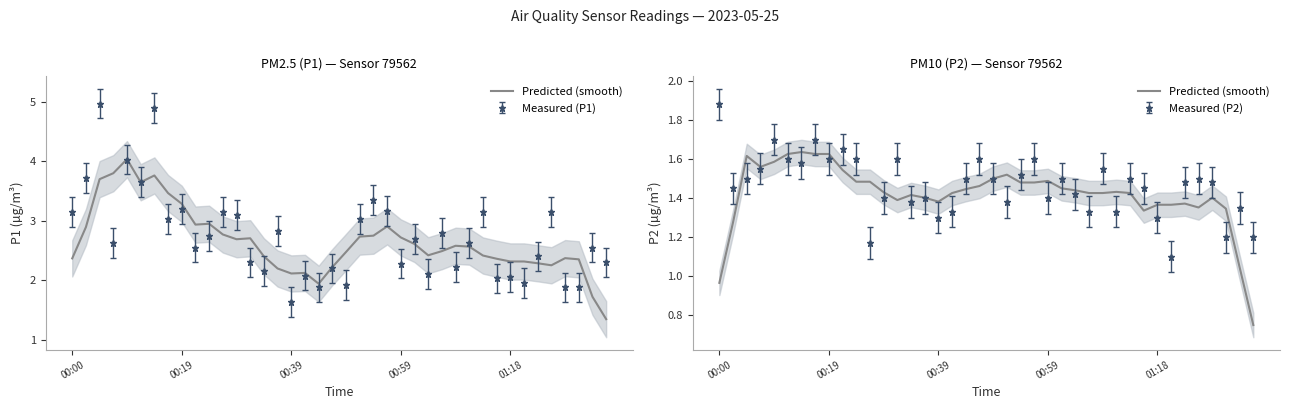

Does the chart display data point markers on the line(s)?

No